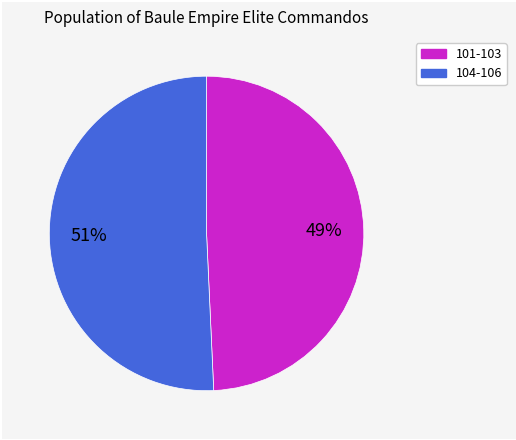

Does any single category account for the majority?

Yes